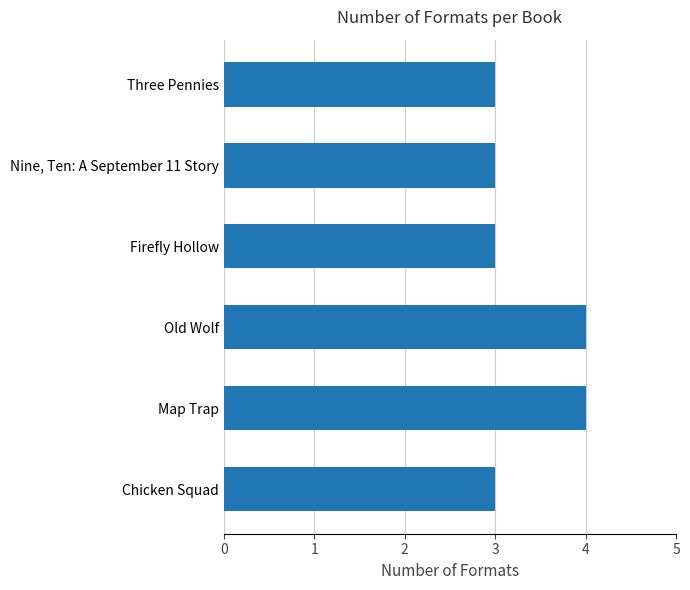

What is the change in value from Firefly Hollow to Map Trap?

+1